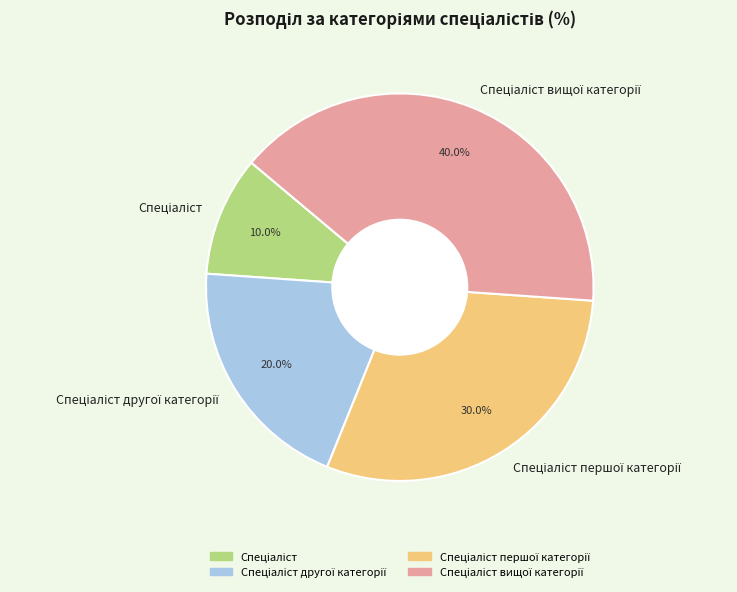

Is there any slice that represents more than half of the pie?

No